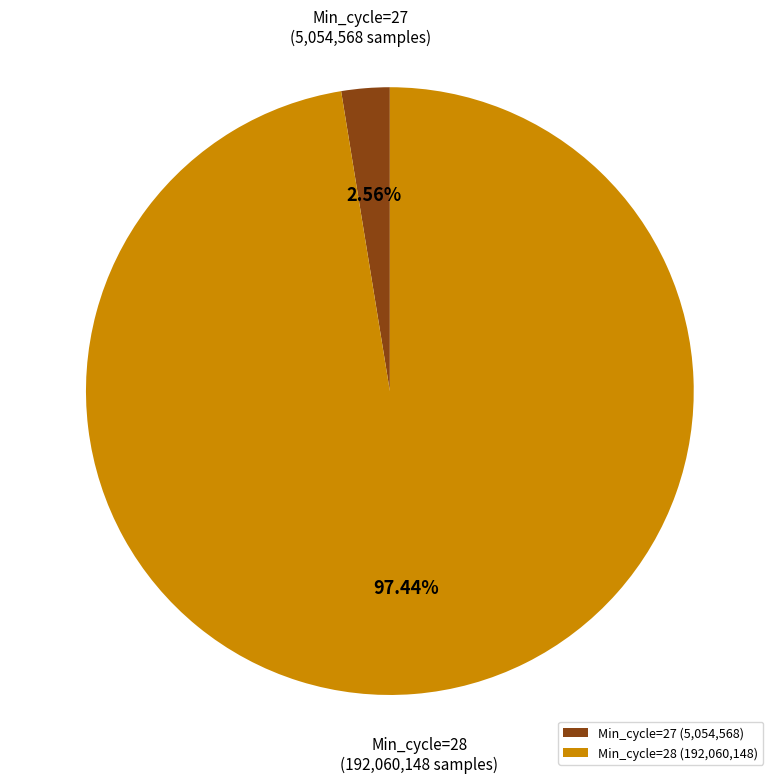

Is there any slice that represents more than half of the pie?

Yes